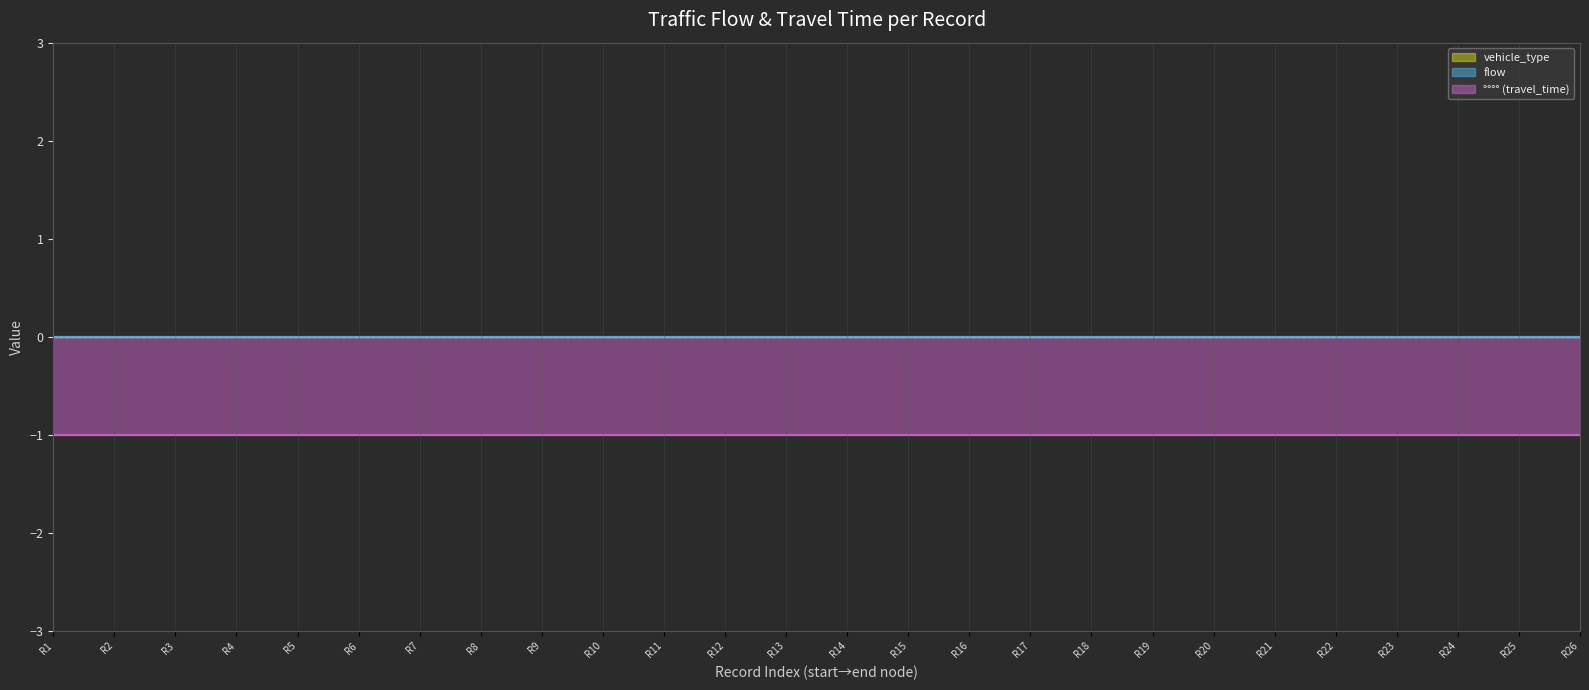

True or false: °y°q and °°°° intersect in this chart.

False